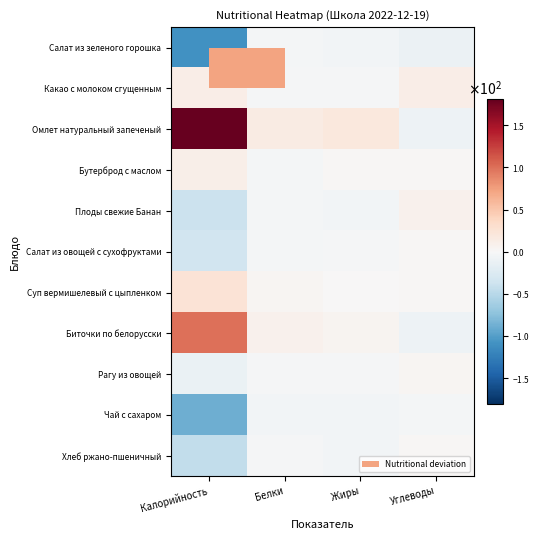

Reading left to right, extract all data points from this chart.

Салат из зеленого горошка: Калорийность=-110.0	Белки=-4.0	Жиры=-5.2	Углеводы=-10.4
Какао с молоком сгущенным: Калорийность=12.0	Белки=-1.5	Жиры=-2.7	Углеводы=12.1
Омлет натуральный запеченый: Калорийность=181.0	Белки=14.4	Жиры=18.4	Углеводы=-9.4
Бутерброд с маслом: Калорийность=10.0	Белки=-2.8	Жиры=2.2	Углеводы=1.9
Плоды свежие Банан: Калорийность=-39.0	Белки=-3.7	Жиры=-4.8	Углеводы=8.0
Салат из овощей с сухофруктами: Калорийность=-34.0	Белки=-4.1	Жиры=-2.1	Углеводы=1.8
Суп вермишелевый с цыпленком: Калорийность=25.0	Белки=2.9	Жиры=1.1	Углеводы=2.4
Биточки по белорусски: Калорийность=100.0	Белки=7.9	Жиры=4.9	Углеводы=-8.7
Рагу из овощей: Калорийность=-12.0	Белки=-1.9	Жиры=-1.7	Углеводы=4.1
Чай с сахаром: Калорийность=-88.0	Белки=-5.0	Жиры=-5.3	Углеводы=-3.9
Хлеб ржано-пшеничный: Калорийность=-45.0	Белки=-2.1	Жиры=-4.7	Углеводы=2.0